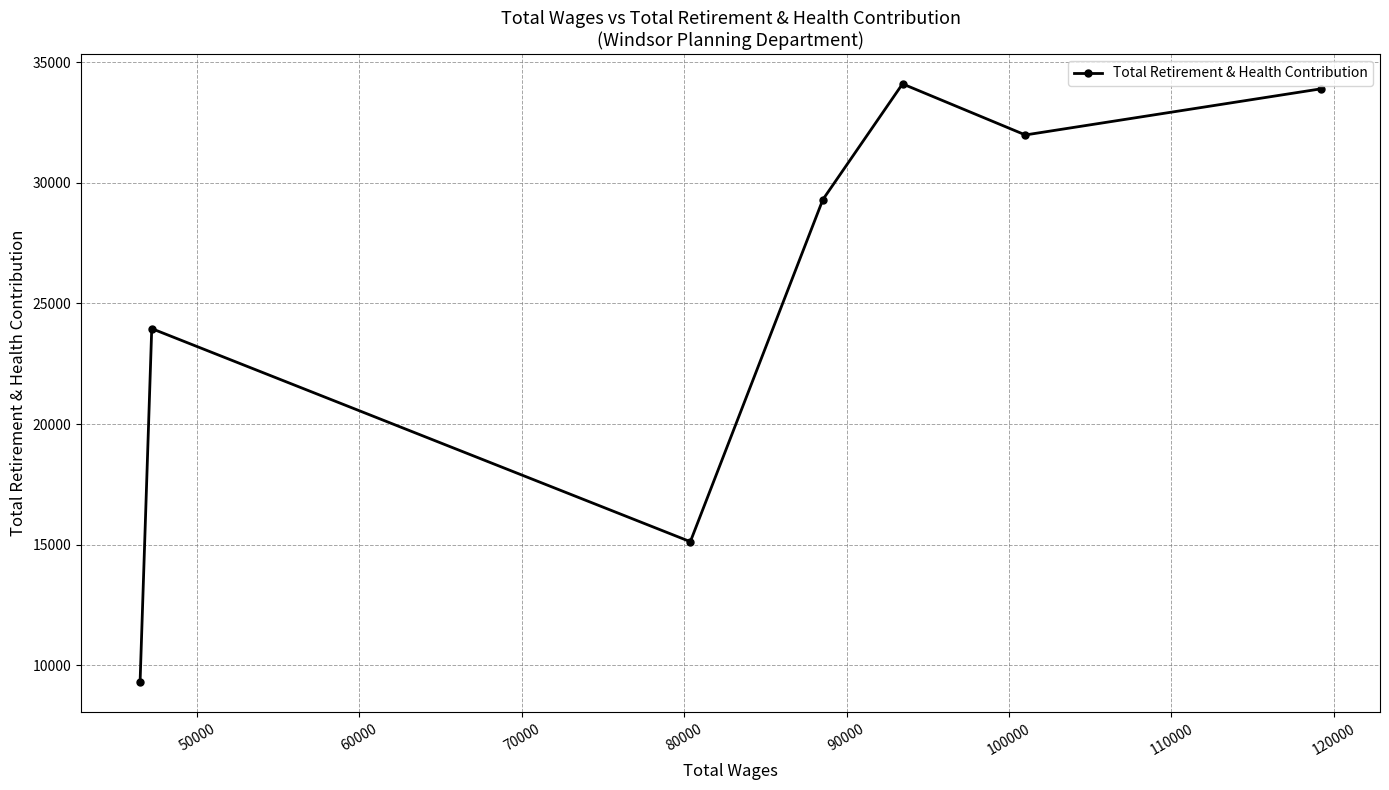

What is the value of the 3rd point from the left?

15122